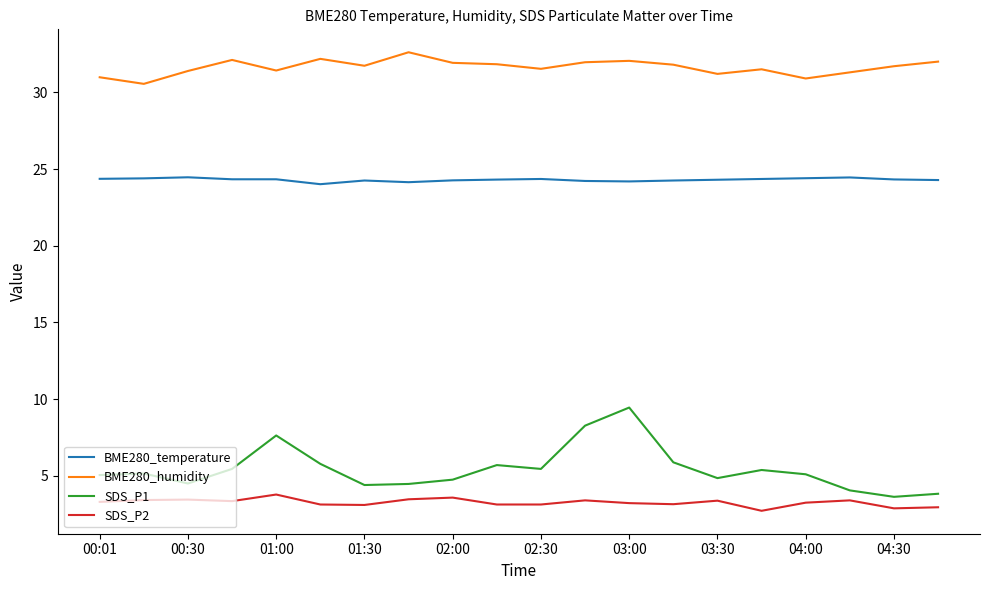

Which series has the widest spread of values?

SDS_P1